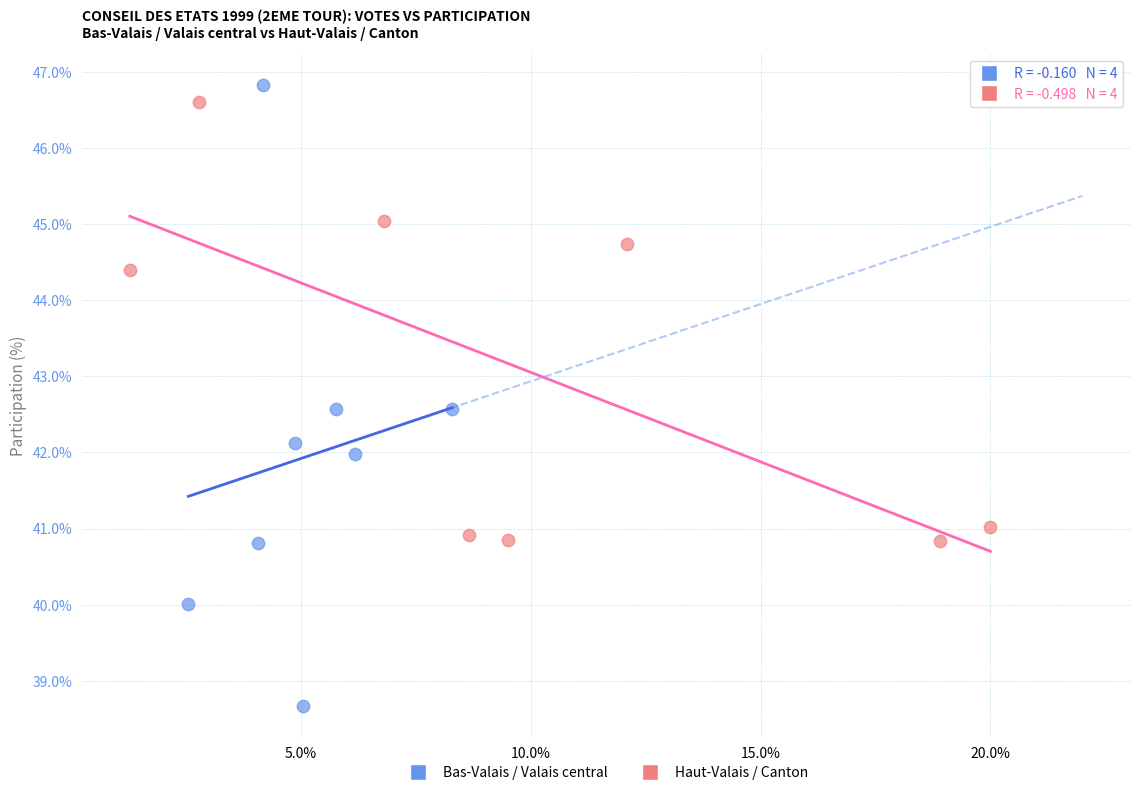

Which series has the largest Y range (max minus min)?

Bas-Valais / Valais central